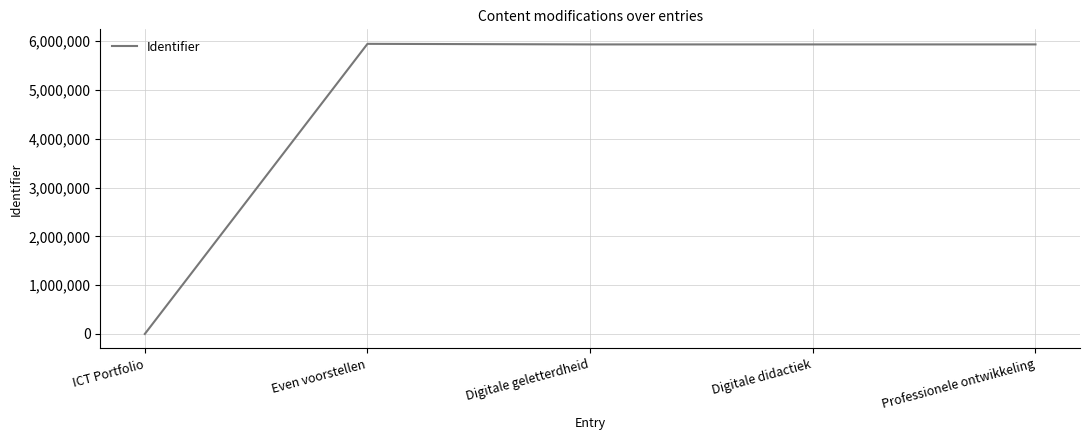

How many values are above zero?

4